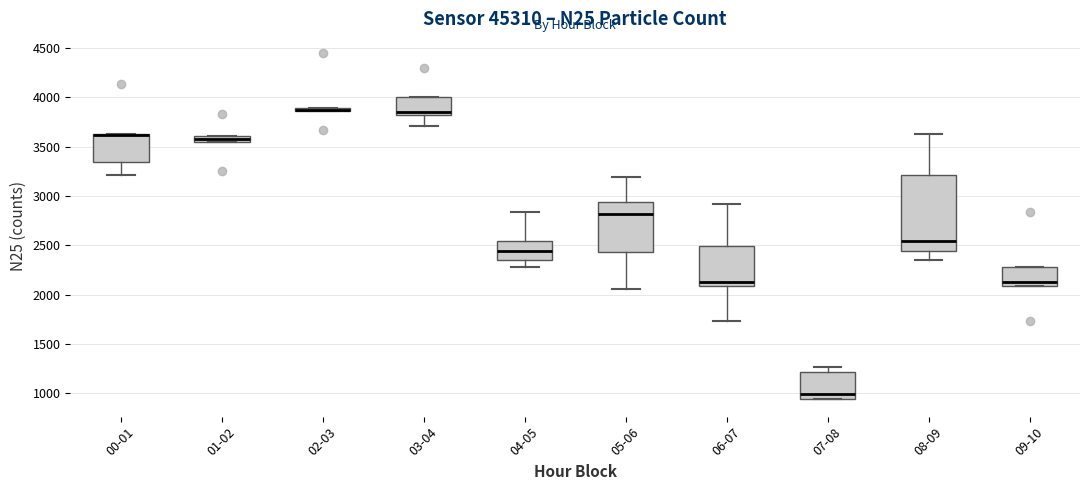

Where is the upper edge of the box for 07-08 on the y-axis? The values are not printed on the chart, so give them approximately, as read against the axis.

1200